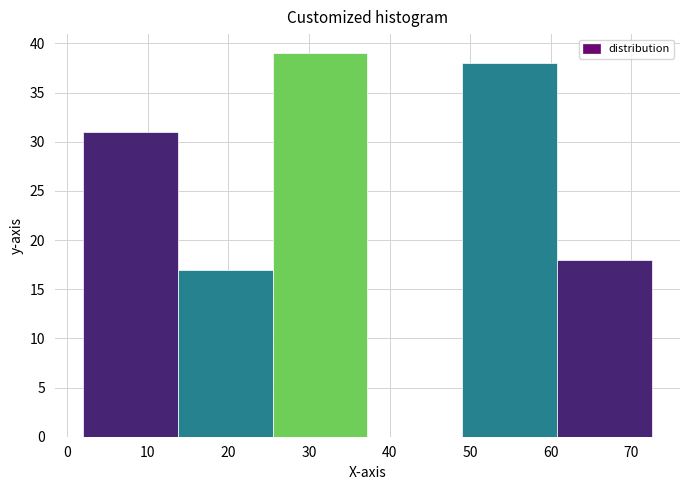

Over which range of the x-axis is the bar tallest?

26 to 37